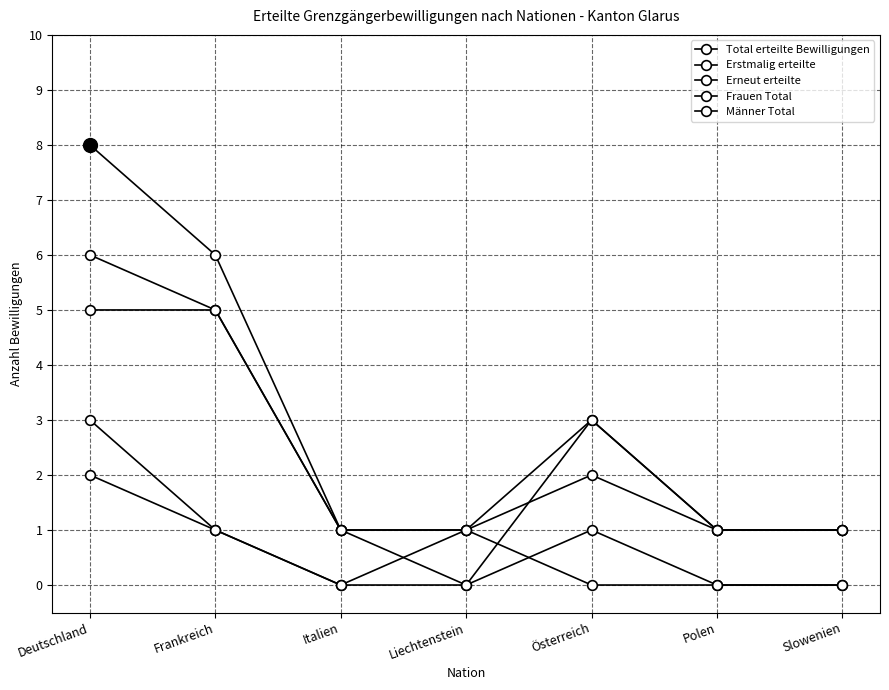

What is the label of the 1st point from the right?

Slowenien